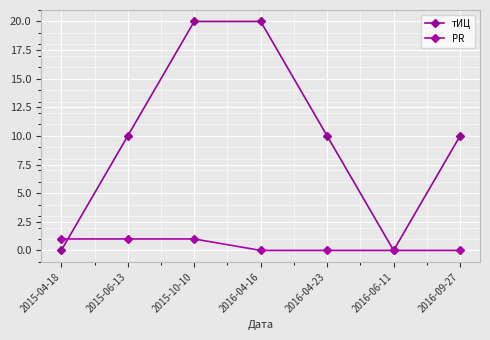

What is the label of the 6th point from the right?

2015-06-13